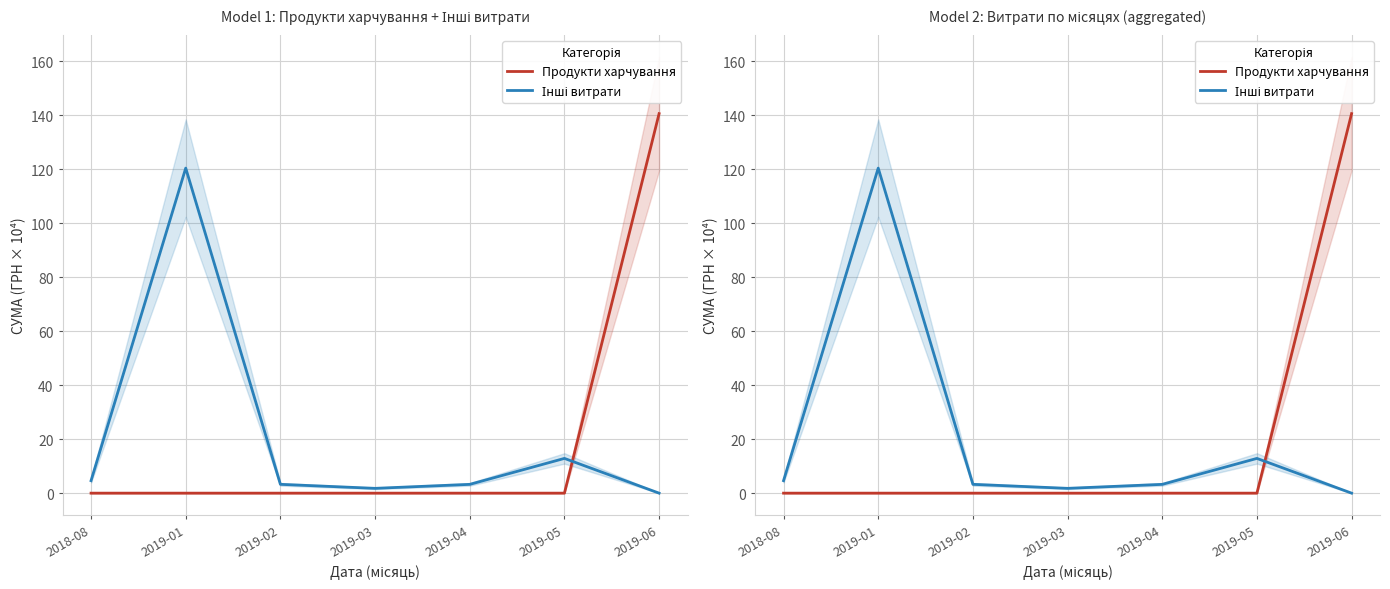

At which category is the sum across all series the highest?

2019-06